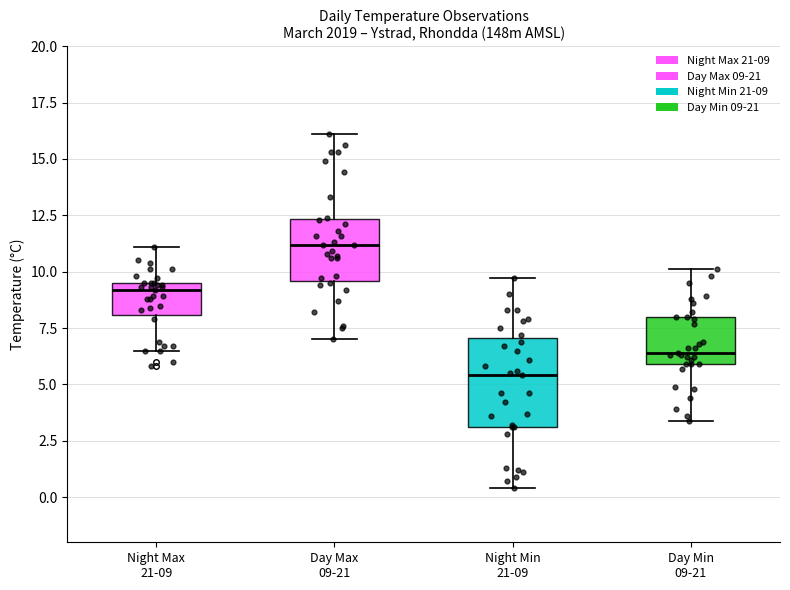

Reading left to right, transcribe this box plot: for each box, give where its median line is, the range the box spans, and where its two whiskers end, as read against the y-axis. The values are not printed on the chart, so give them approximately, as read against the axis.

Night Max 21-09: median 9.0, box 8.0 to 9.5, whiskers 6.5 to 11.0
Day Max 09-21: median 11.0, box 9.5 to 12.5, whiskers 7.0 to 16.0
Night Min 21-09: median 5.5, box 3.0 to 7.0, whiskers 0.5 to 9.5
Day Min 09-21: median 6.5, box 6.0 to 8.0, whiskers 3.5 to 10.0